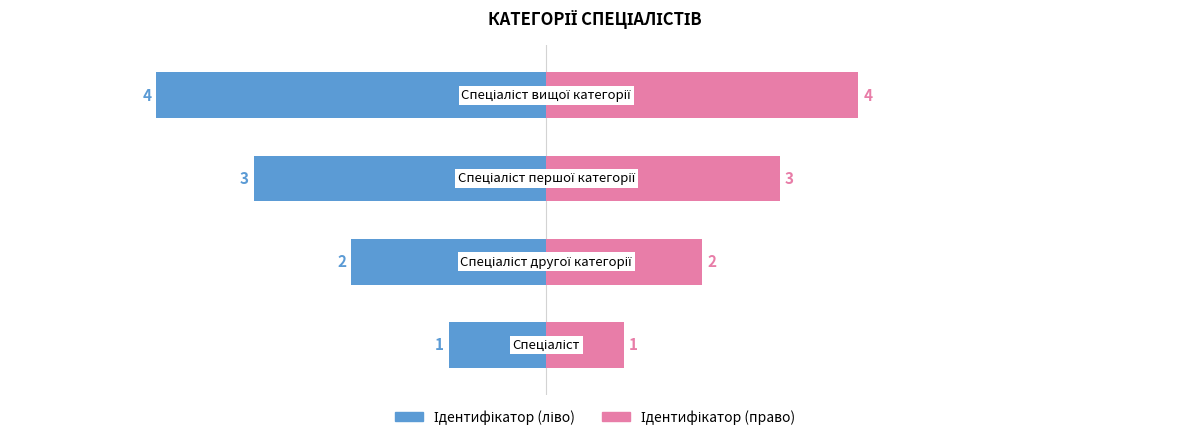

The value of Ідентифікатор (ліво) at 2 is -52. True or false?

False